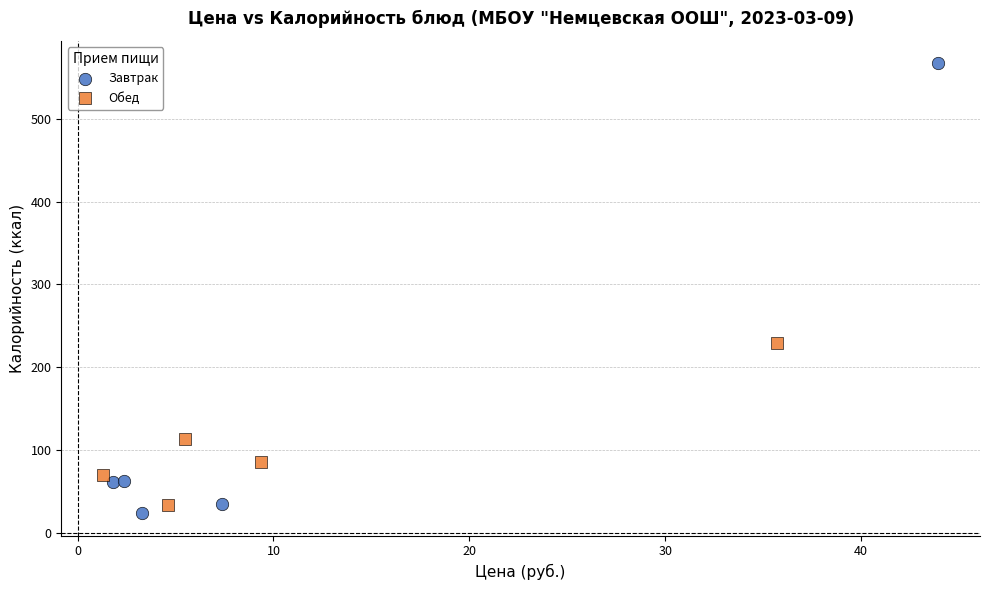

Which series has the widest spread of Y values?

Завтрак